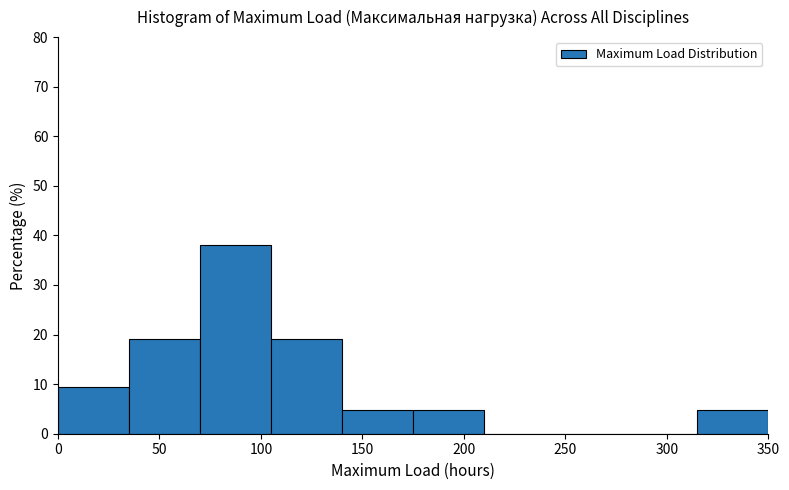

Which range on the x-axis has the tallest bar?

70 to 105